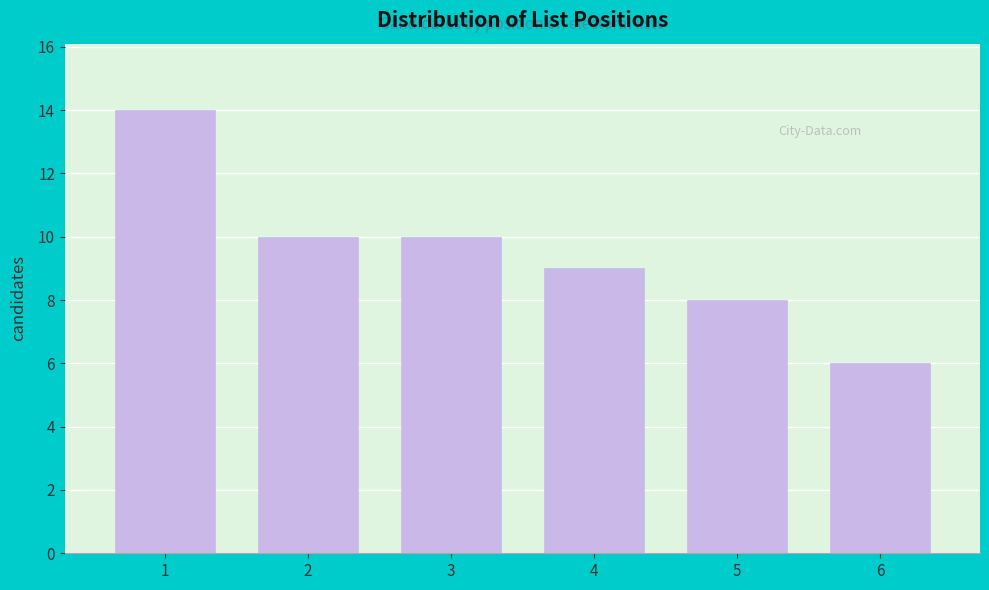

Reading left to right, extract all data points from this chart.

14	10	10	9	8	6